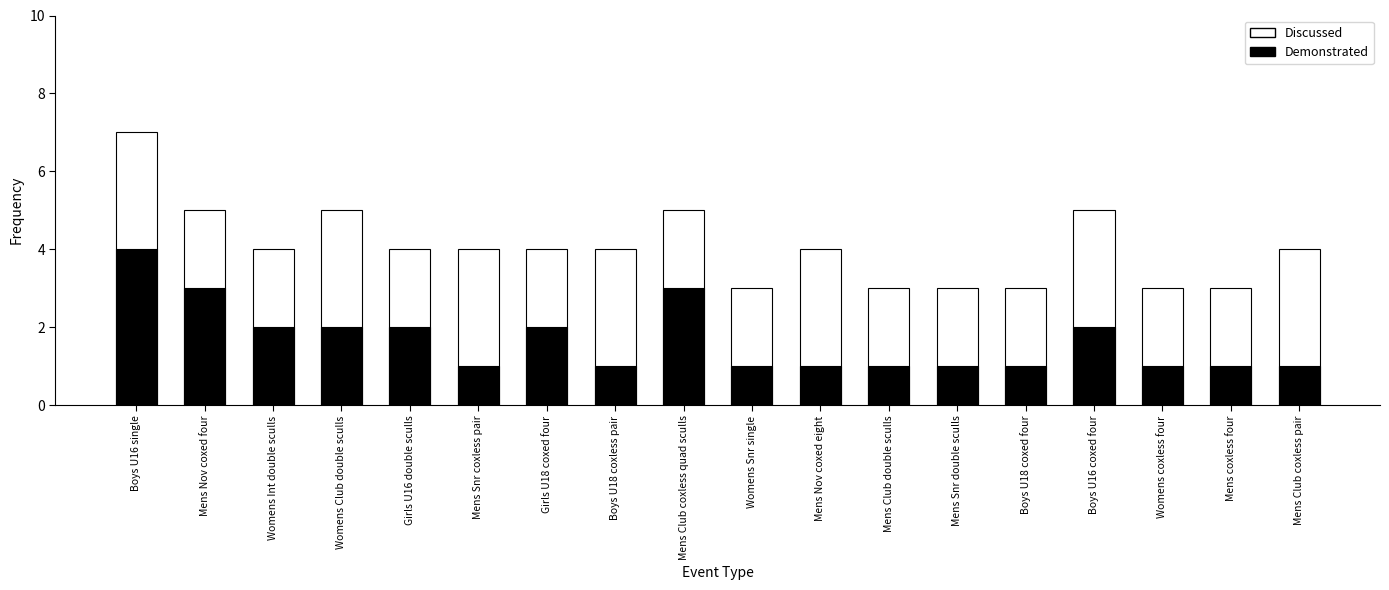

Count the Demonstrated values in the range 1 to 2.

15